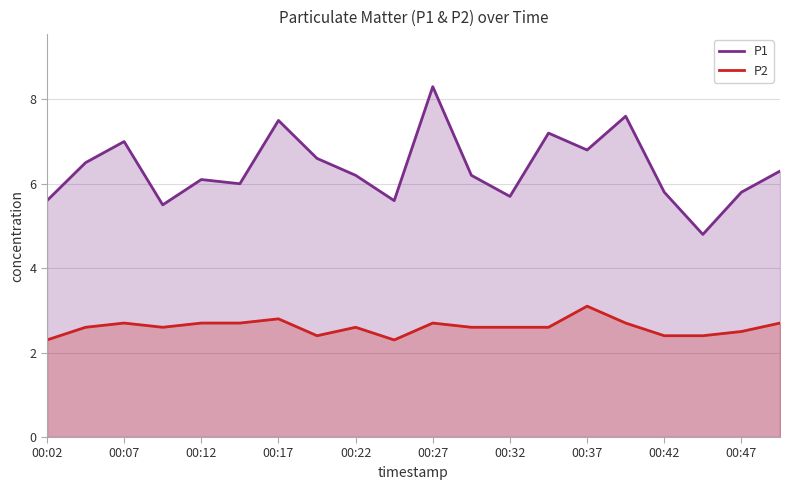

Is the value of P2 at 00:42 greater than the value of P1 at 00:42?

No